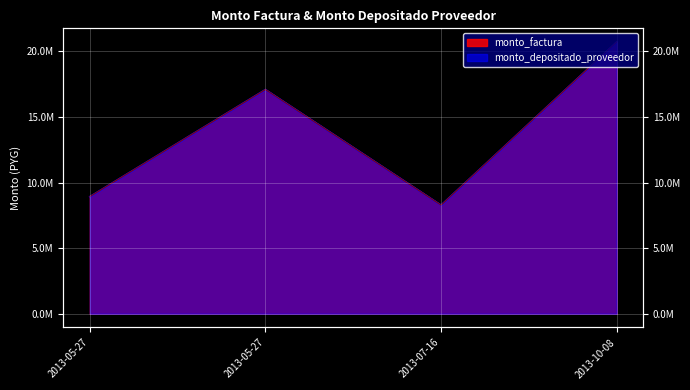

What is the label of the 3rd point from the left?

2013-07-16